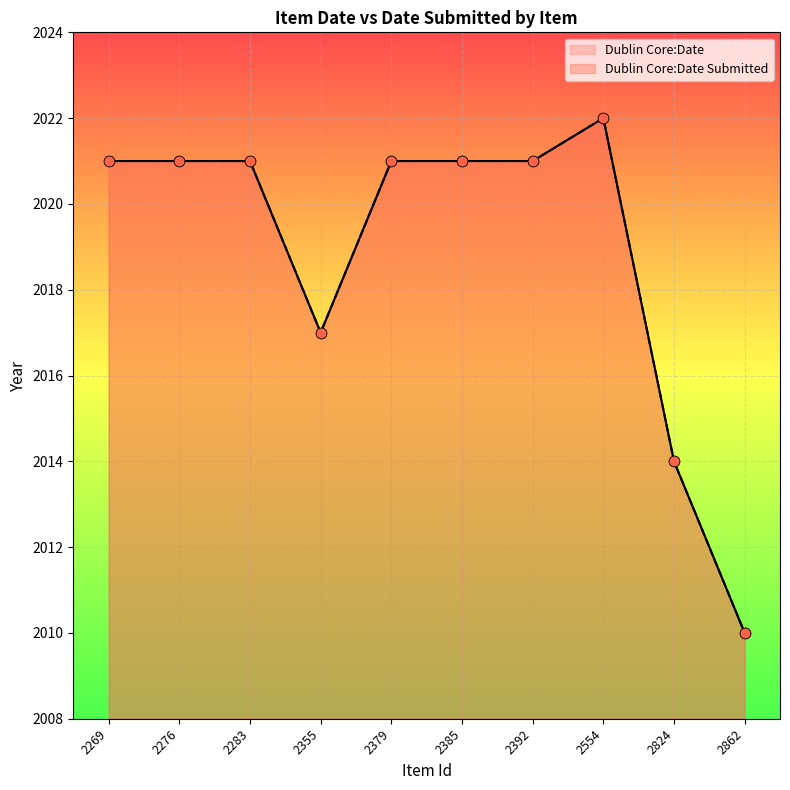

At which category is the sum across all series the highest?

2554